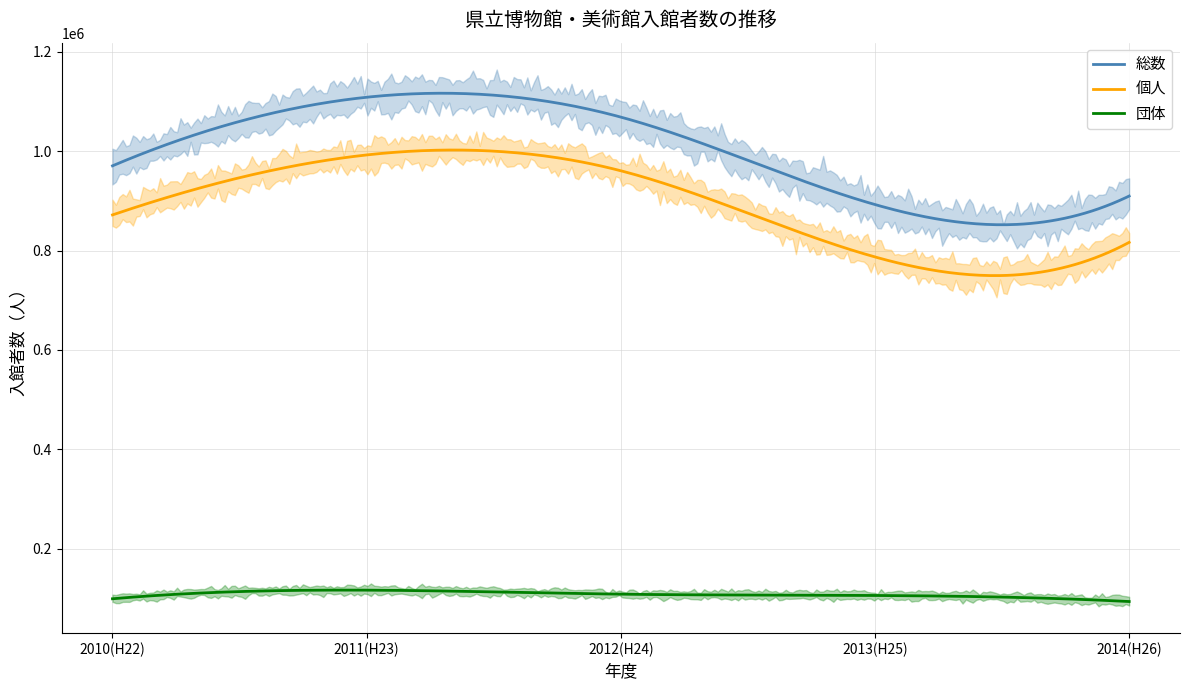

The value of 個人 at 2014(H26) is 400797. True or false?

False